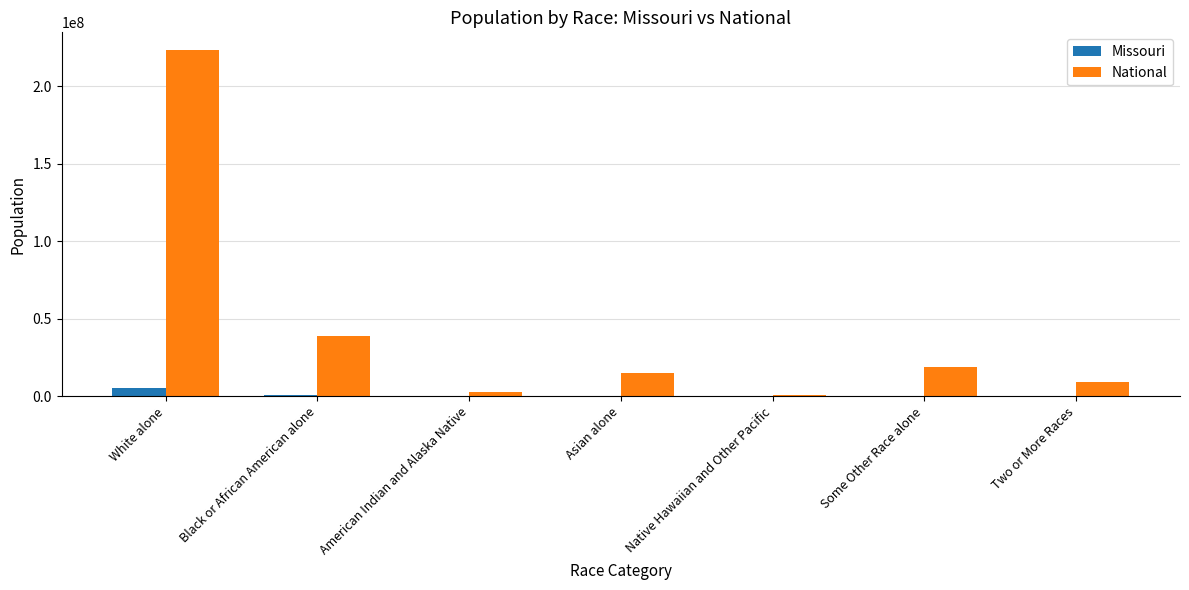

Which label corresponds to the largest value in the chart?

White alone